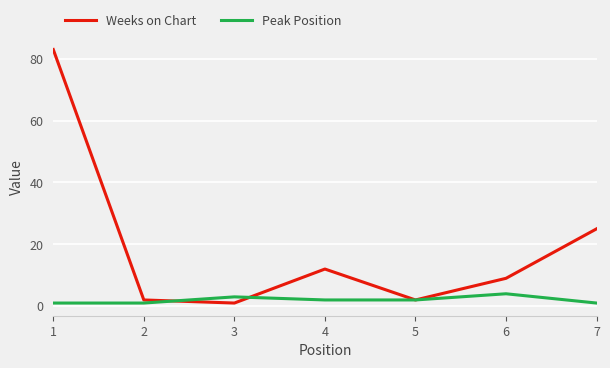

Which series has the largest range (max minus min)?

Weeks on Chart